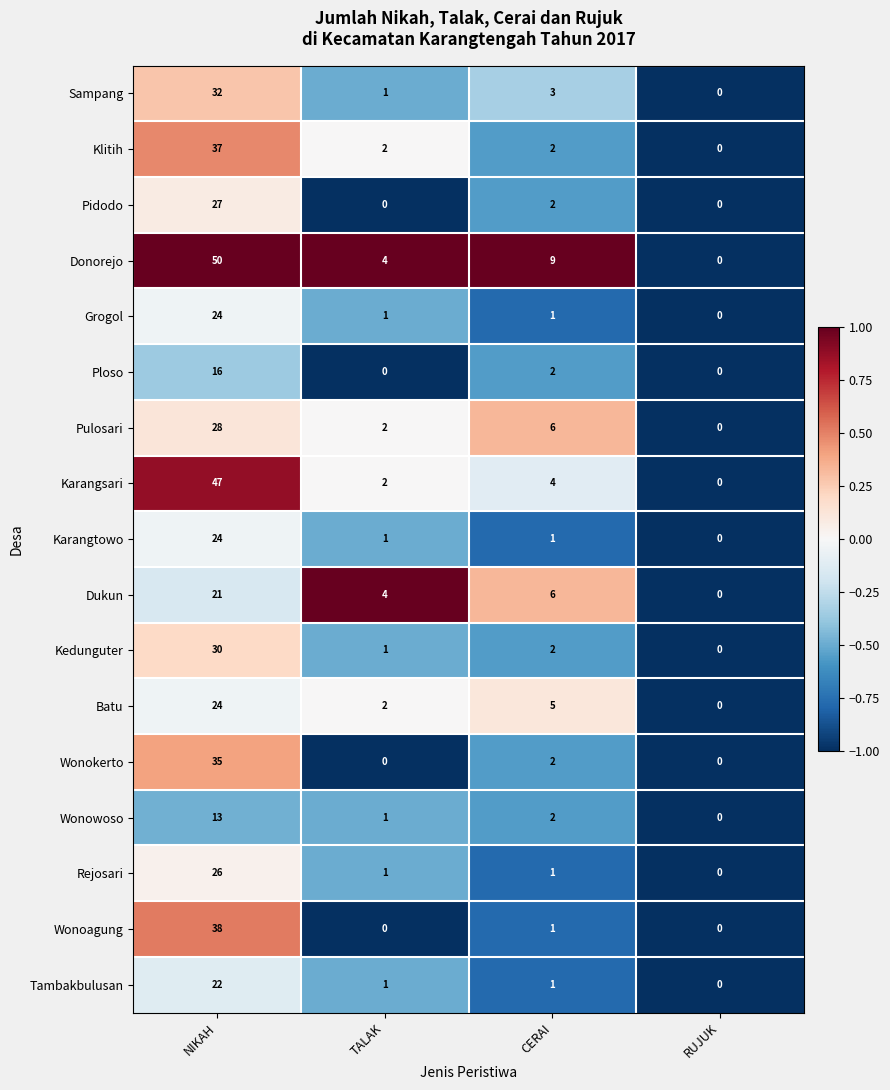

Is it true that Klitih equals 37 at NIKAH?

True